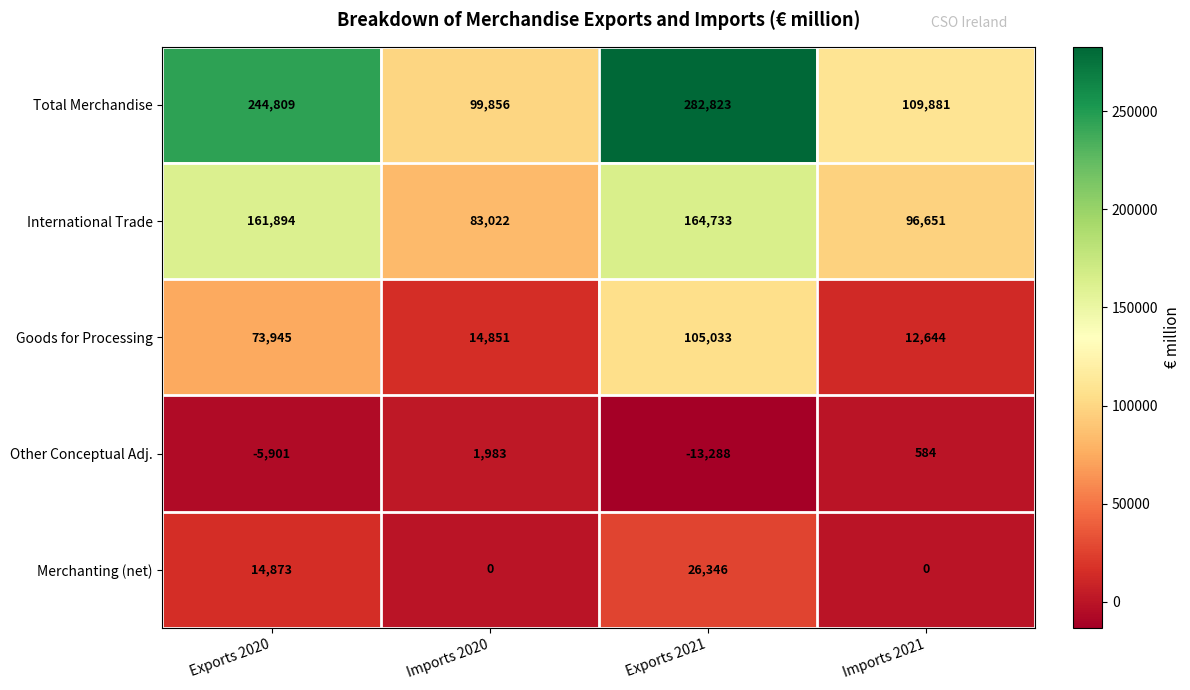

What is the difference between the second highest and second lowest values in the Goods for Processing series?

59094